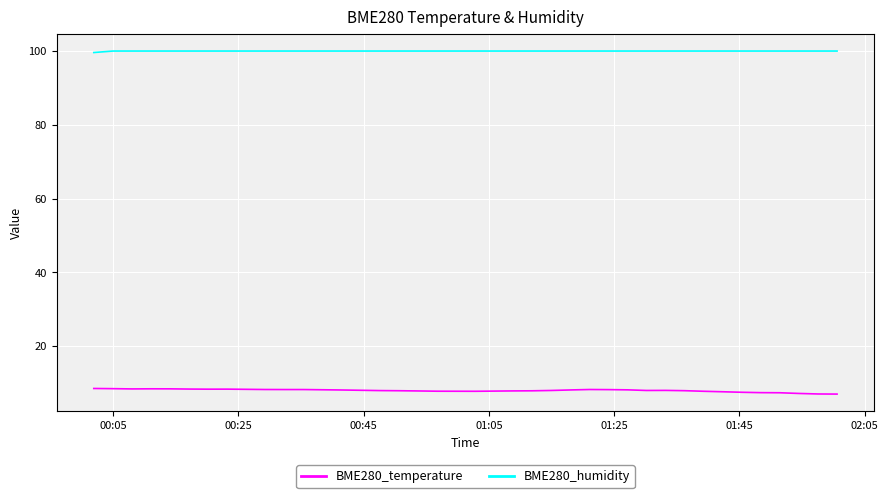

Count the number of data series in this chart.

2